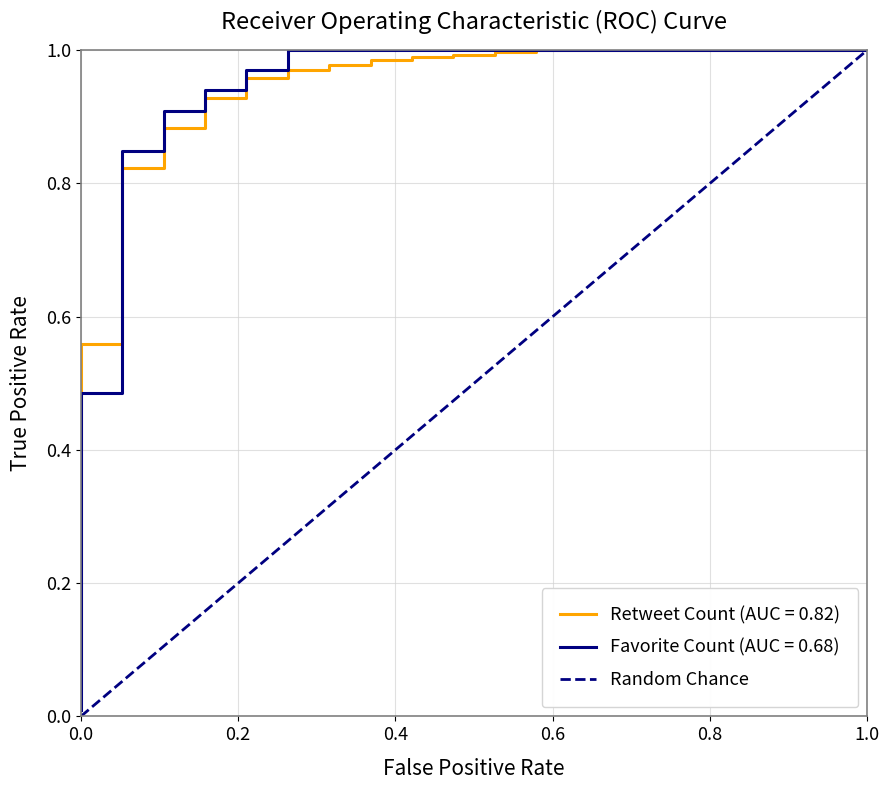

What is the maximum value for Random Chance?

1.0